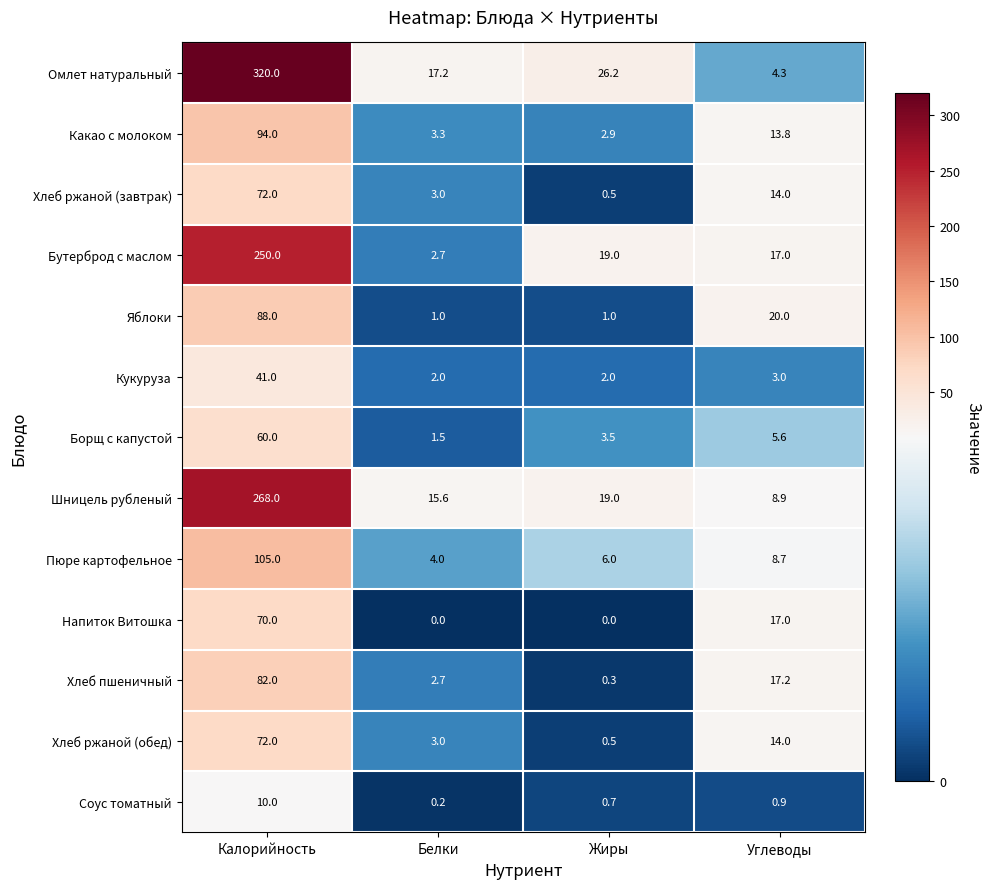

At which category is the sum across all series the highest?

Калорийность